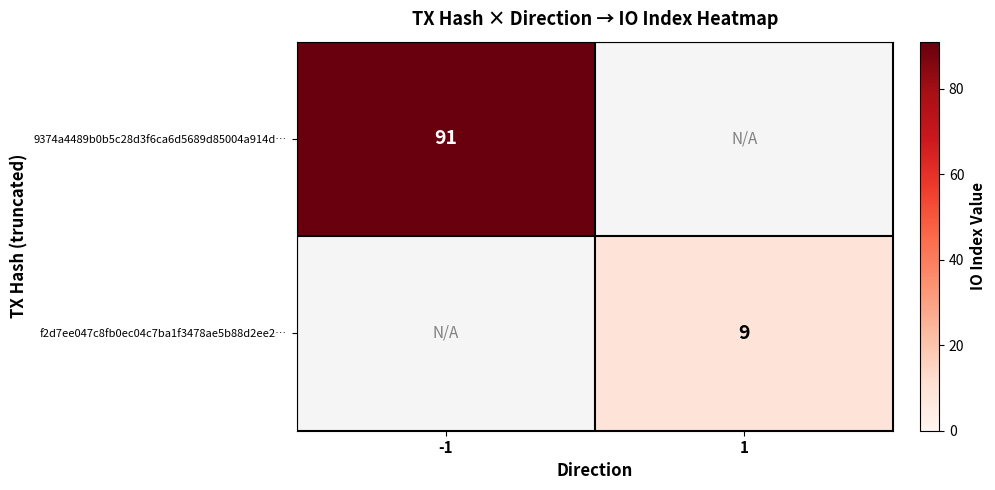

The f2d7ee047c8fb0ec04c7ba1f3478ae5b88d2ee2… series shows 14 at 1. True or false?

False